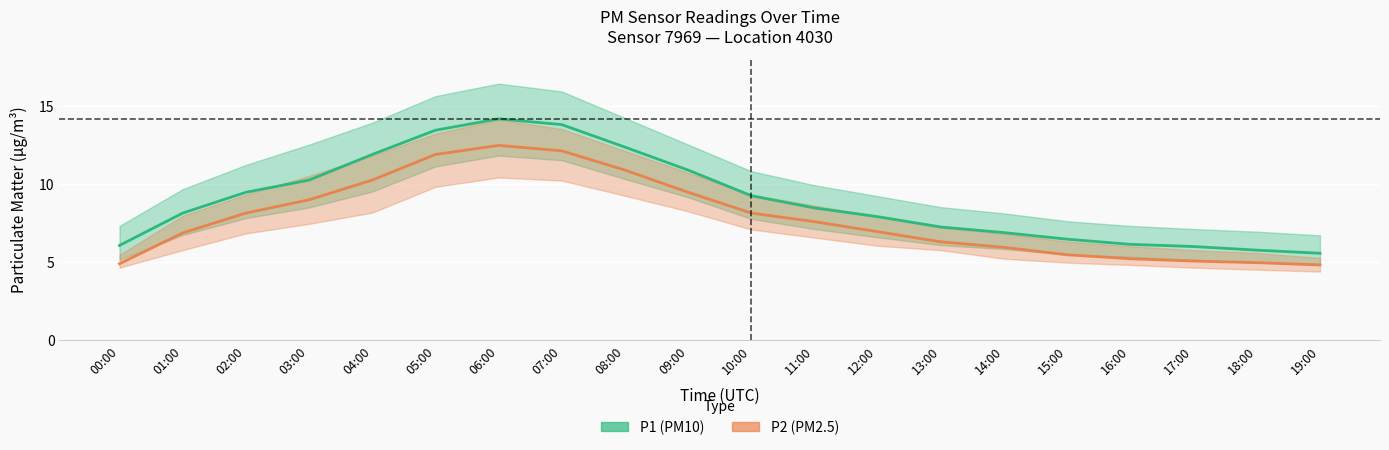

Which label corresponds to the smallest value in the chart?

19:00